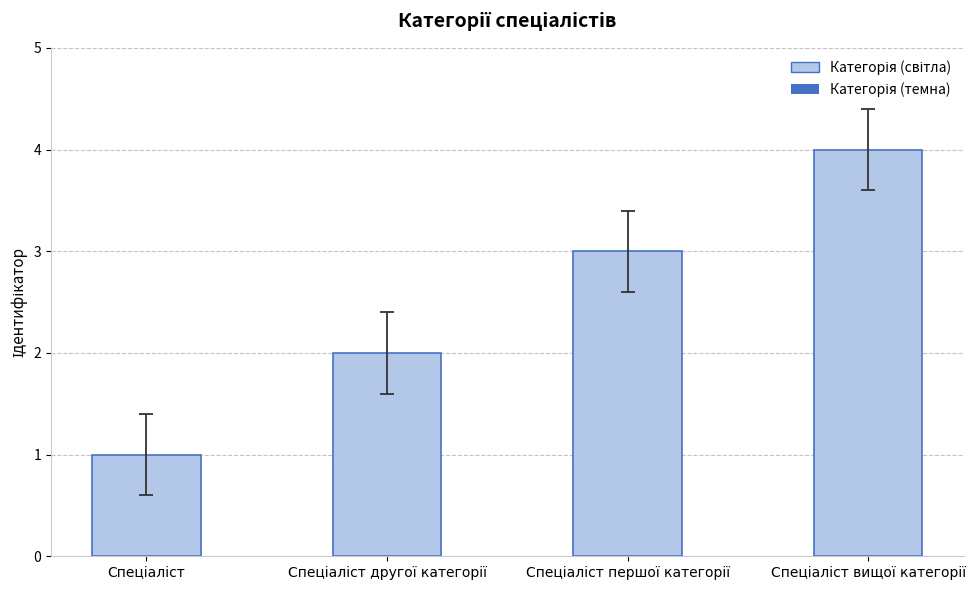

What is the sum of all values?

10